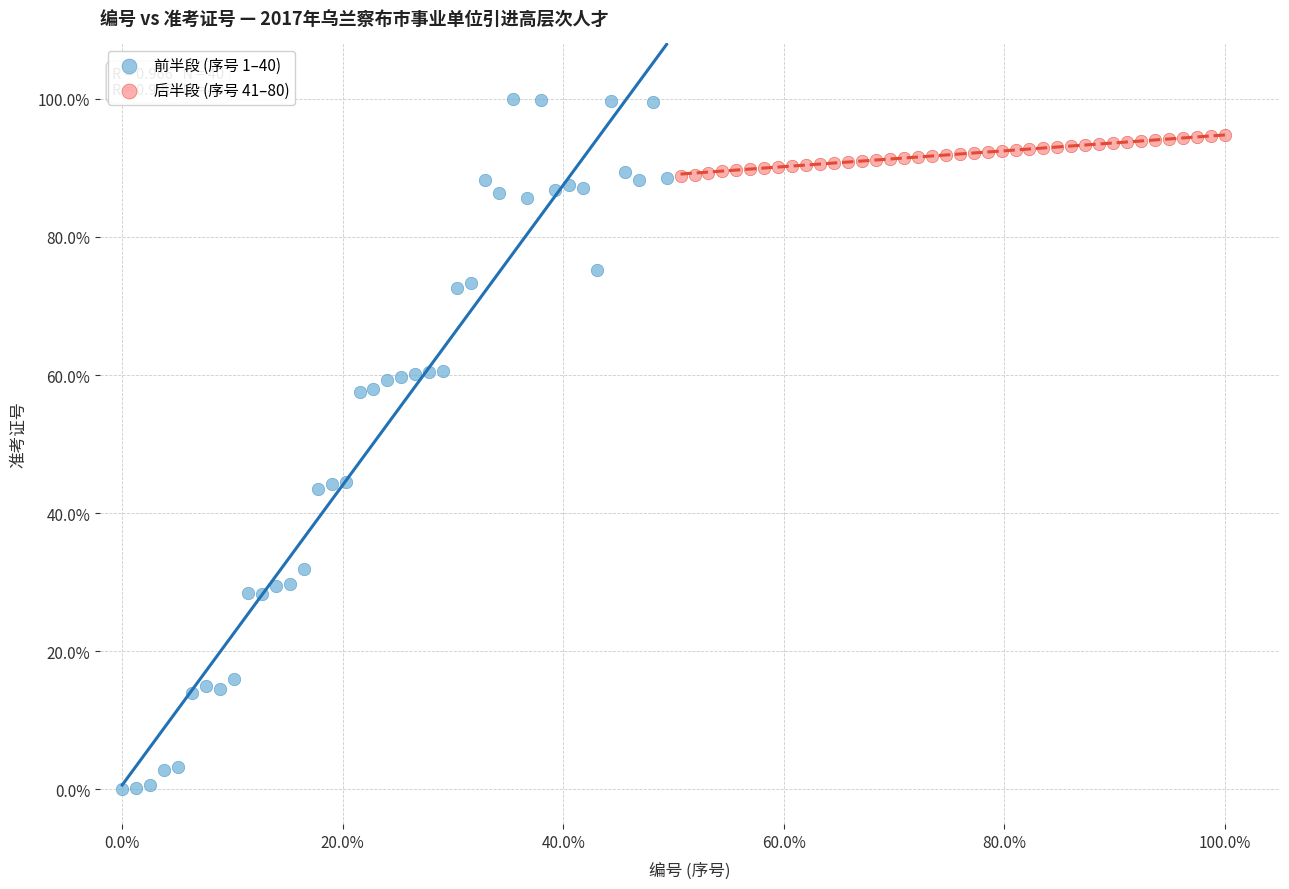

What are all the series names shown in the legend?

前半段 (序号 1–40), 后半段 (序号 41–80)